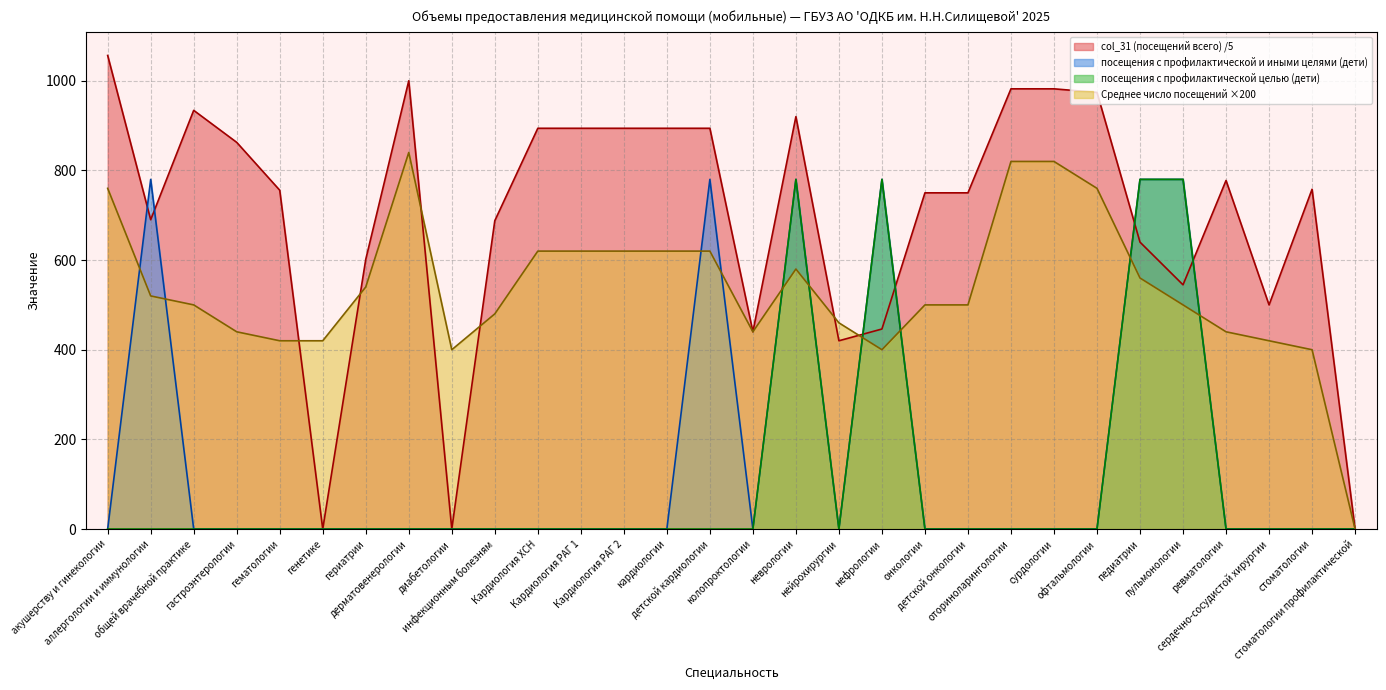

In Среднее число посещений, how many points are lower than both neighbors (excluding endpoints)?

3